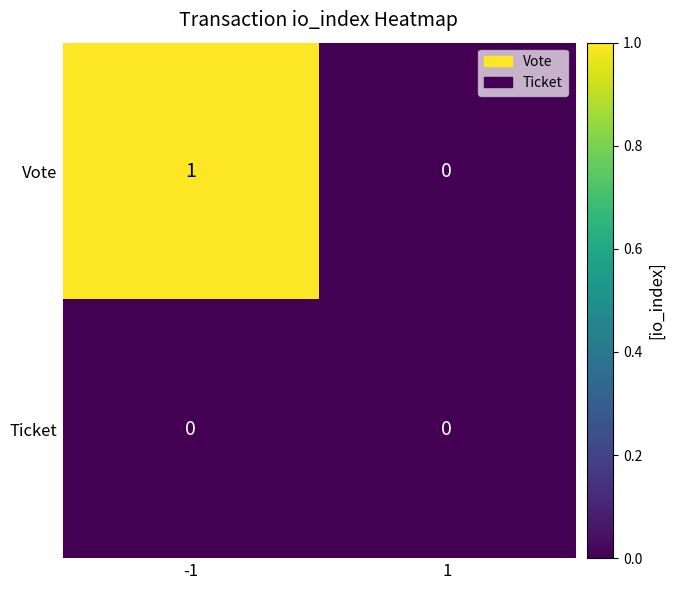

Is it true that Vote equals 0 at 1?

True